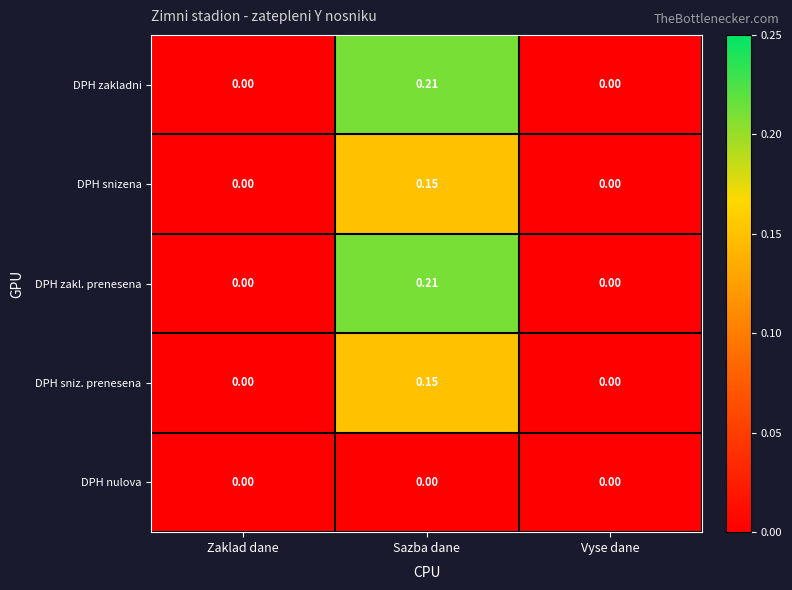

At which category is the sum across all series the highest?

Sazba dane